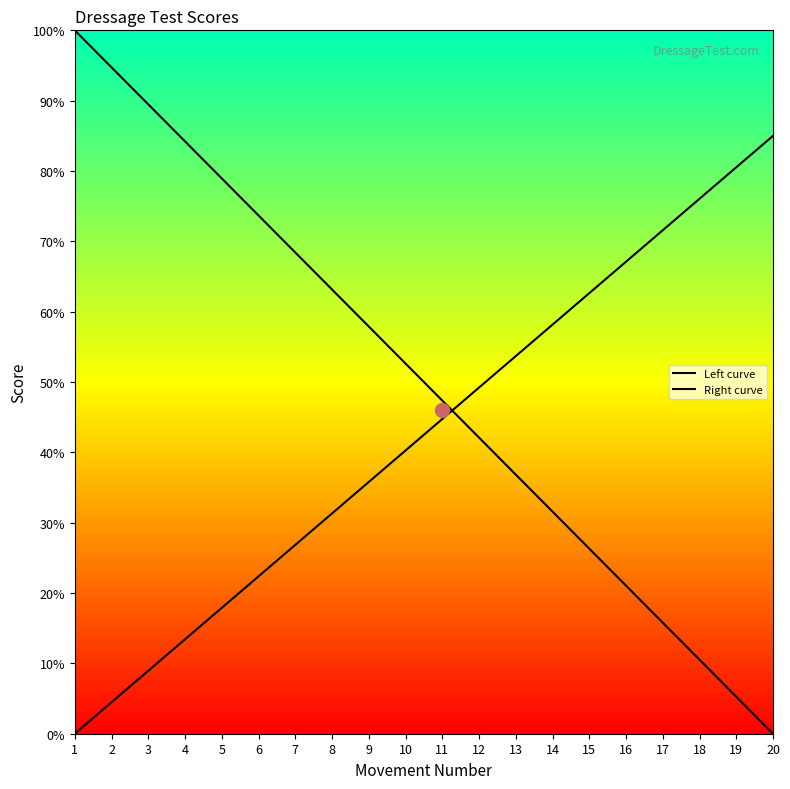

What is the difference between the maximum and minimum values in the Right curve series?

85.0